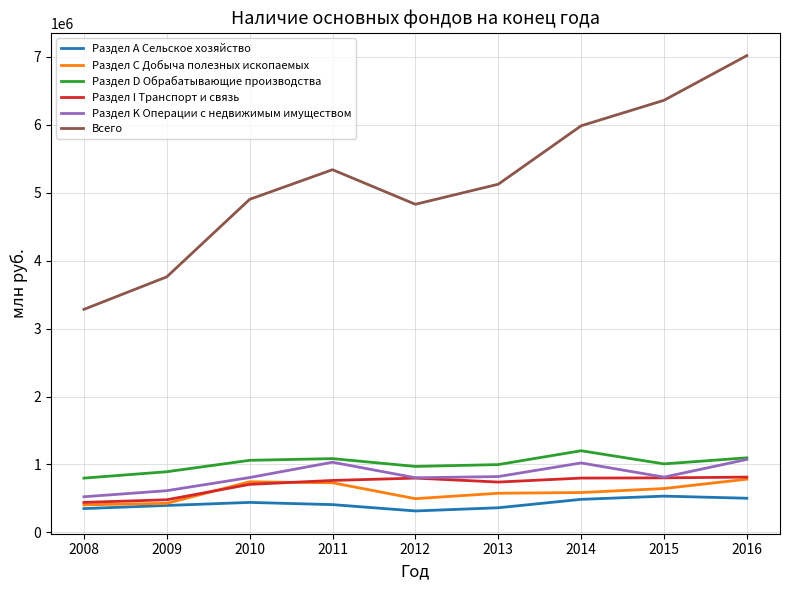

Which series has the largest total across all categories?

Всего